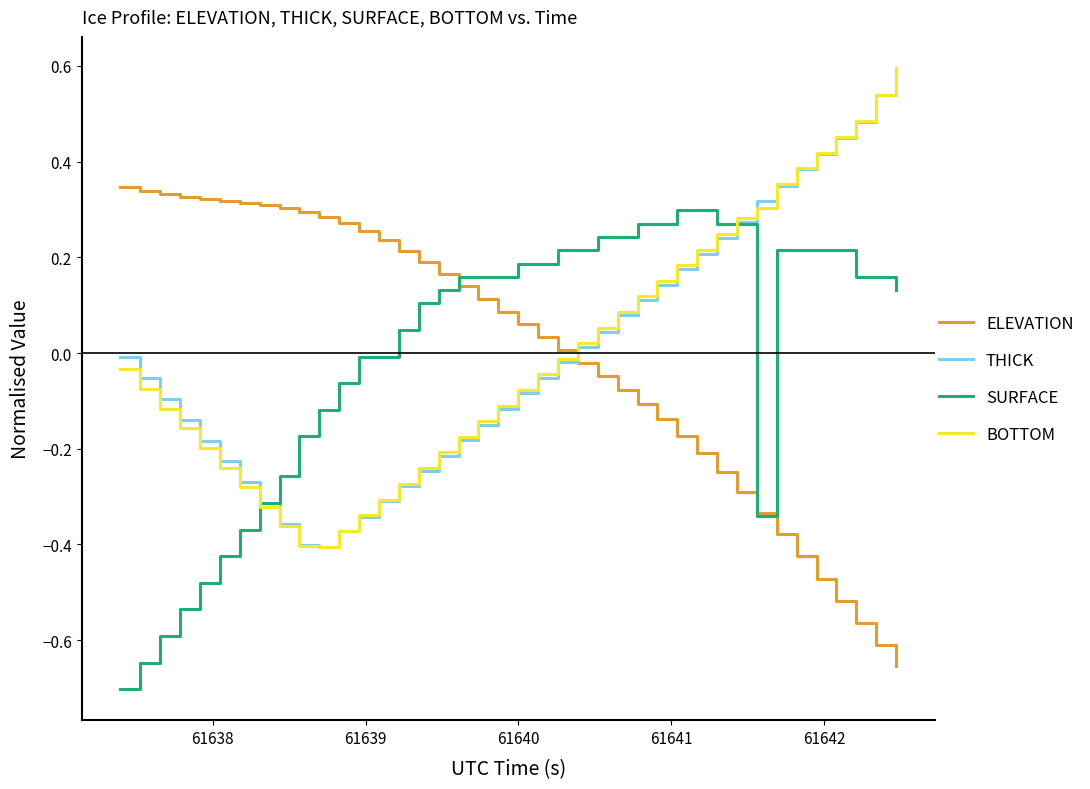

How many values in the SURFACE series exceed 0?

25